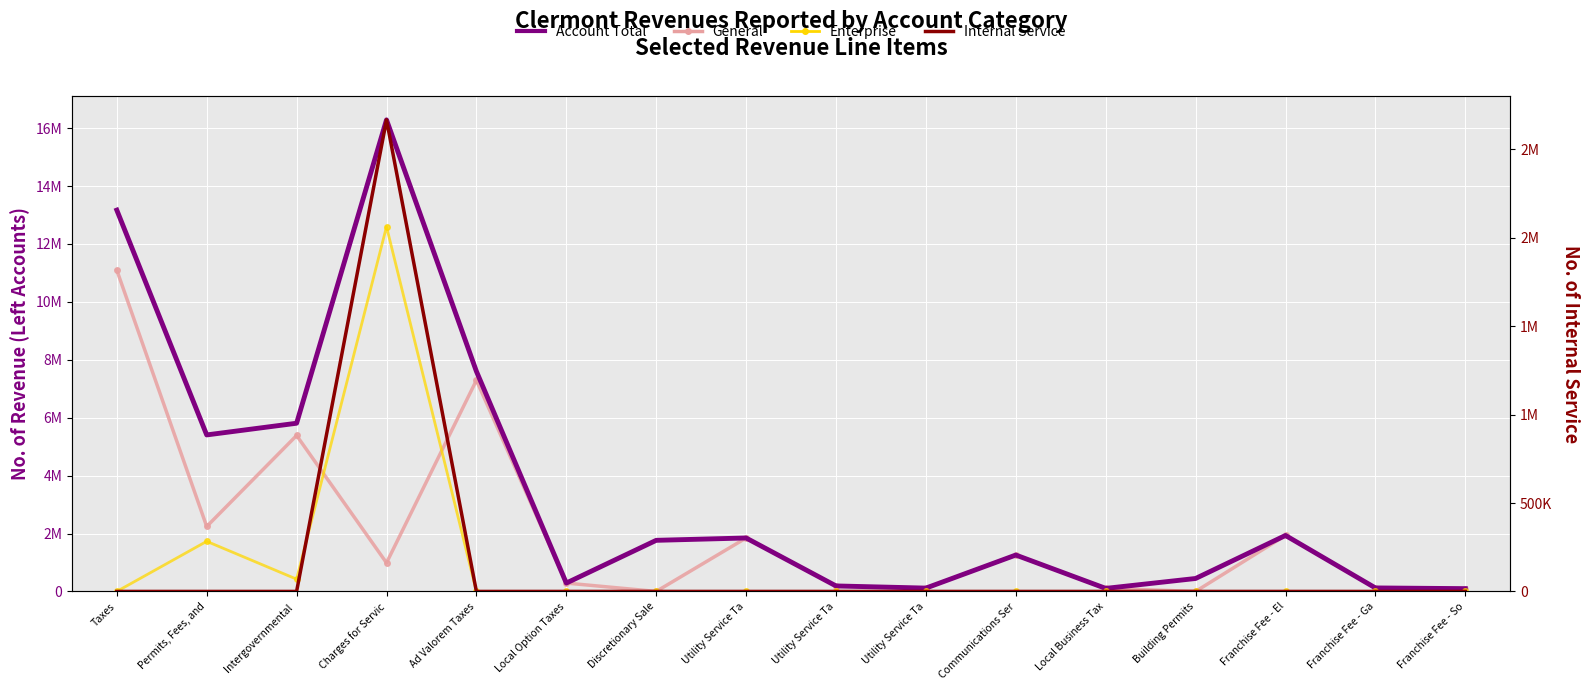

What is the sum of the General values at Building Permits and Taxes?

11094473